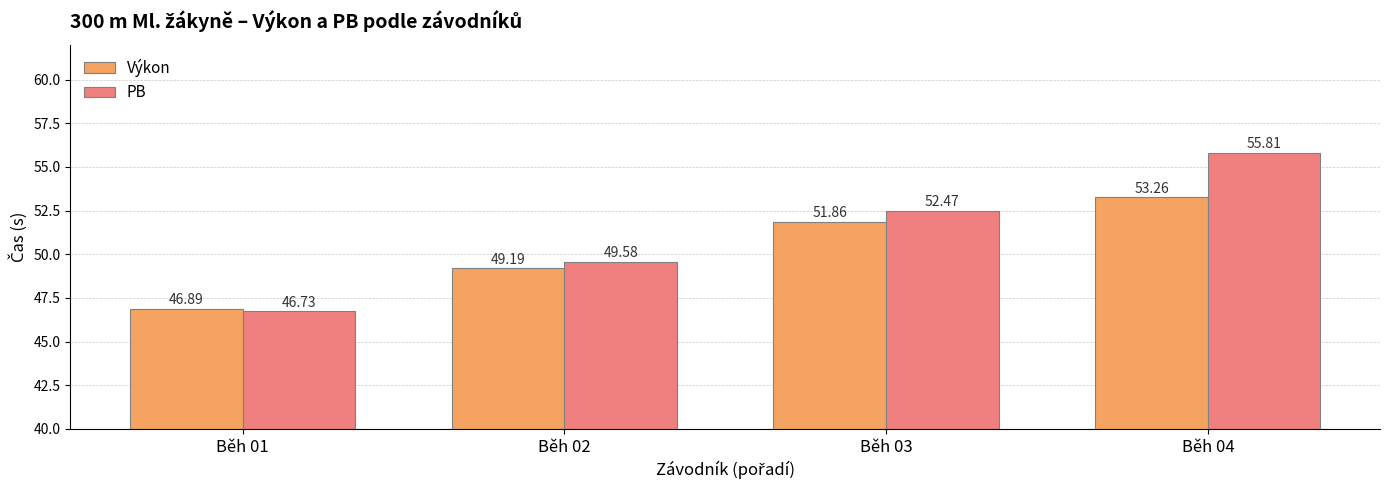

What is the sum of all Výkon values?

201.2